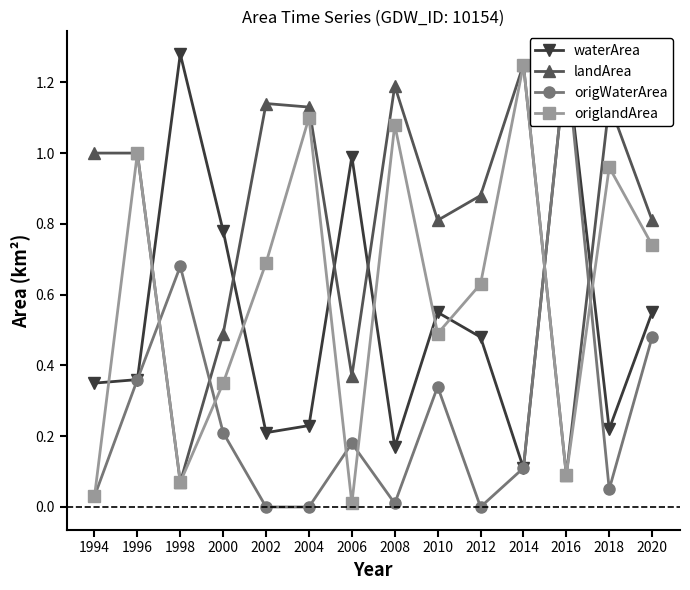

Where is the first local maximum for landArea?

2002